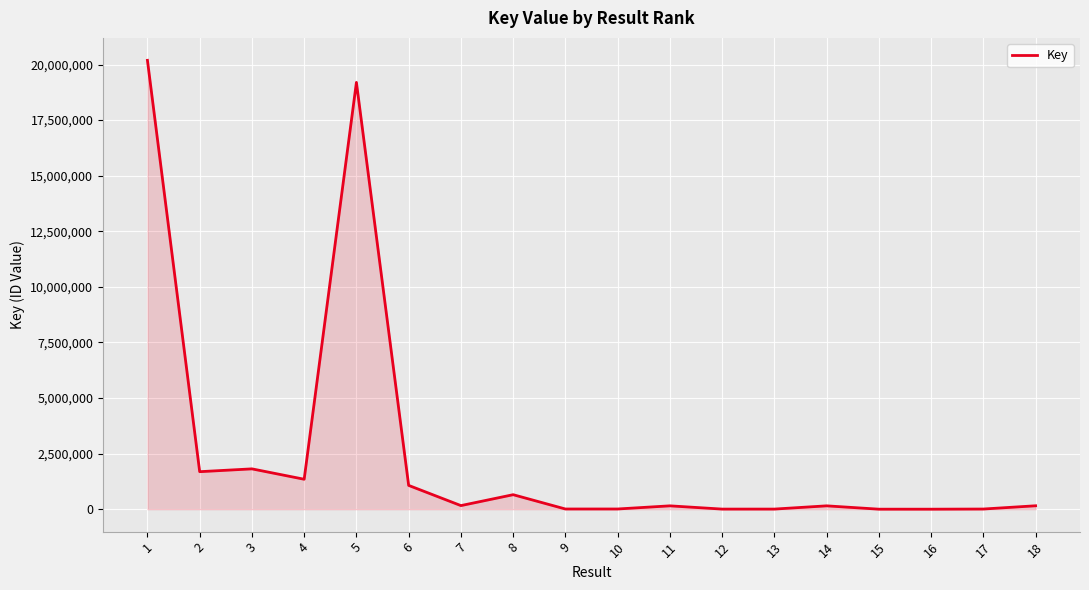

The value at 13 is 4676. True or false?

True